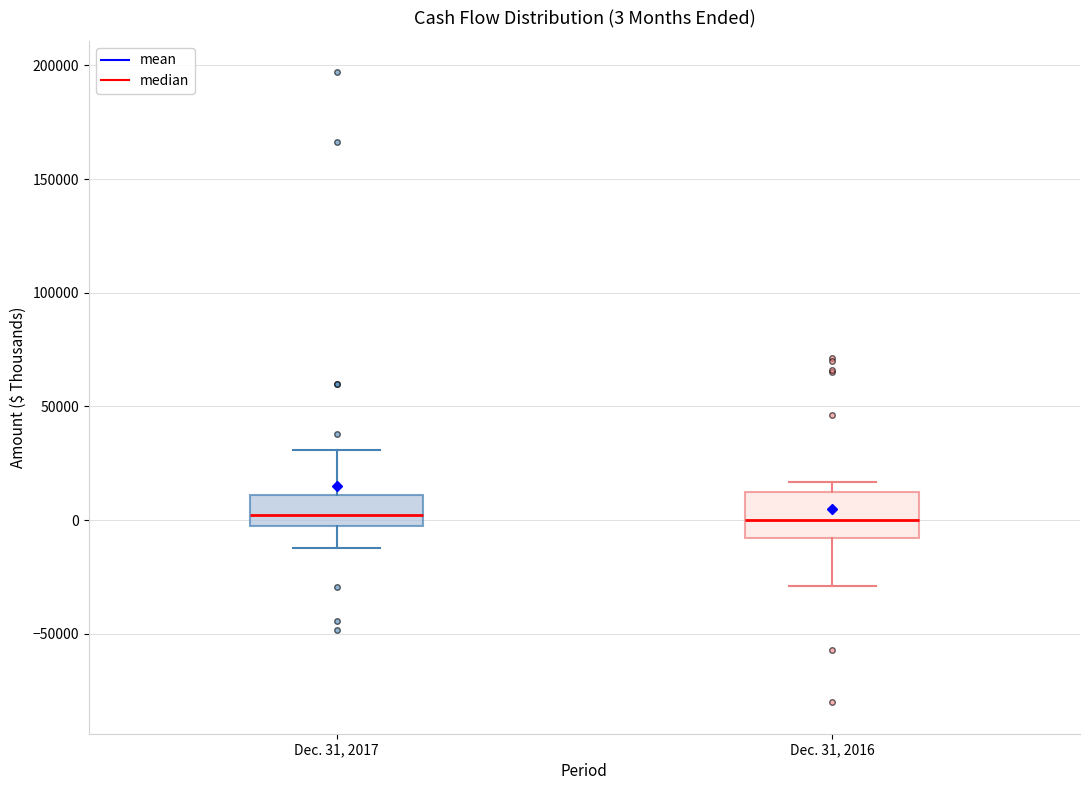

Which box is the tallest, from its lower edge to its upper edge?

Dec. 31, 2016